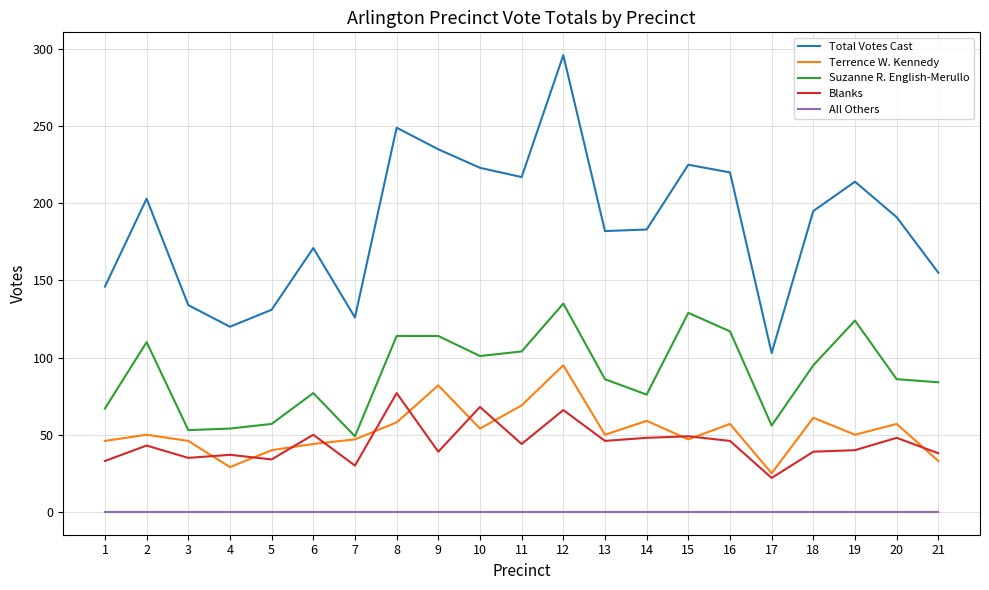

Rank the series by their maximum value, from lowest to highest.

All Others, Blanks, Terrence W. Kennedy, Suzanne R. English-Merullo, Total Votes Cast